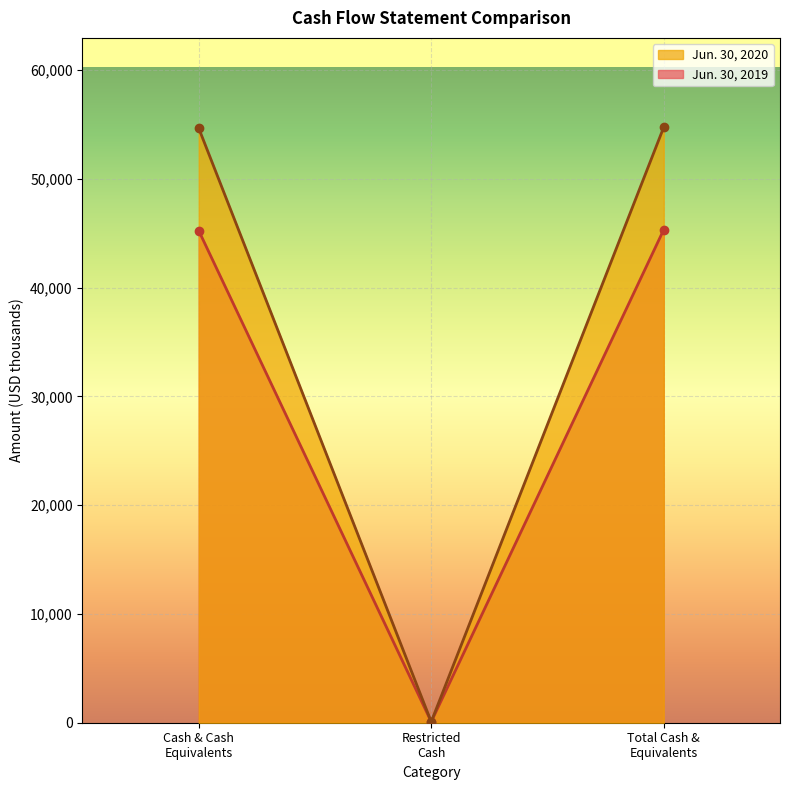

What is the greatest value displayed?

54739